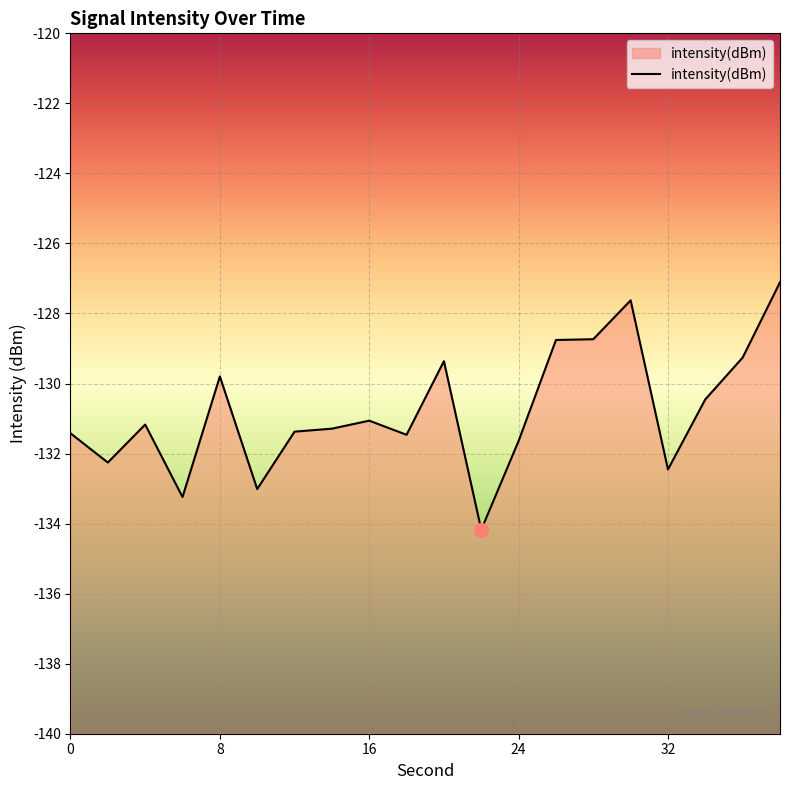

What is the difference between the maximum and minimum values?

7.1